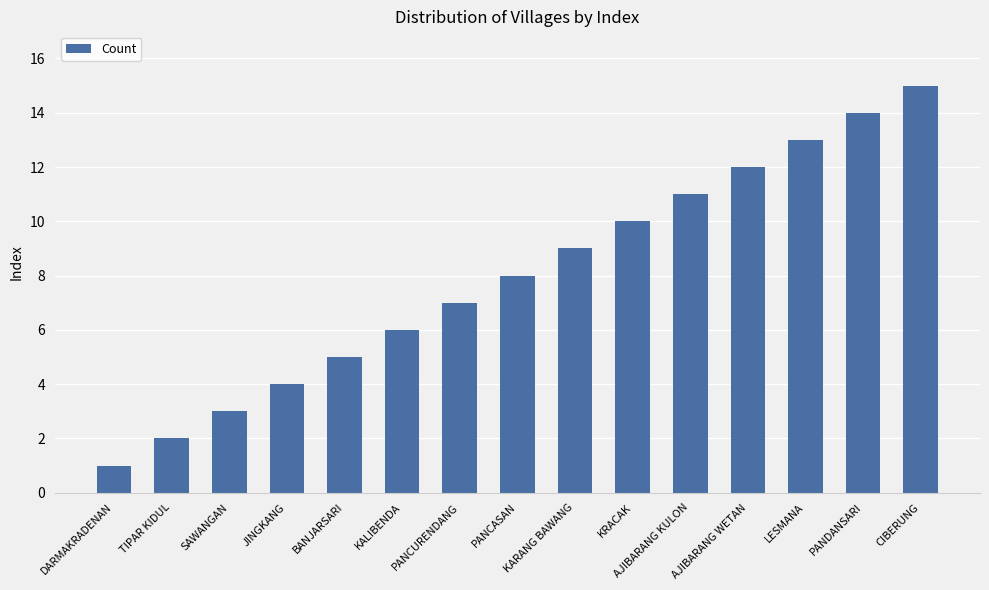

Rank the categories by value from lowest to highest.

DARMAKRADENAN, TIPAR KIDUL, SAWANGAN, JINGKANG, BANJARSARI, KALIBENDA, PANCURENDANG, PANCASAN, KARANG BAWANG, KRACAK, AJIBARANG KULON, AJIBARANG WETAN, LESMANA, PANDANSARI, CIBERUNG